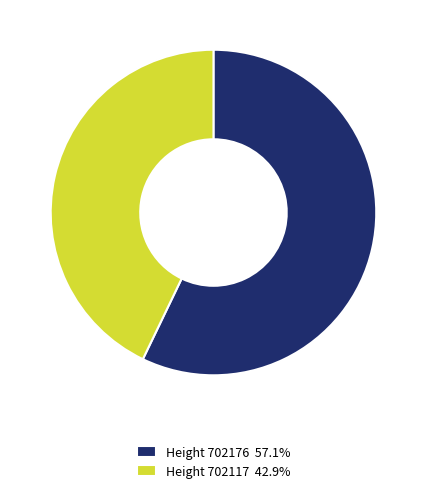

Count the number of slices in the pie.

2